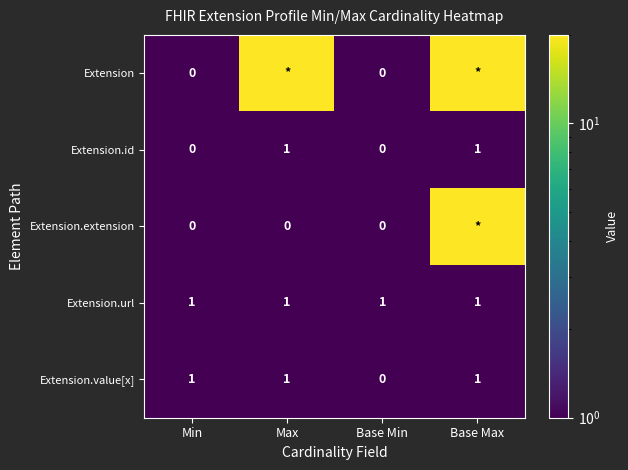

Is the value of Extension.id at Max greater than the value of Extension.extension at Max?

Yes